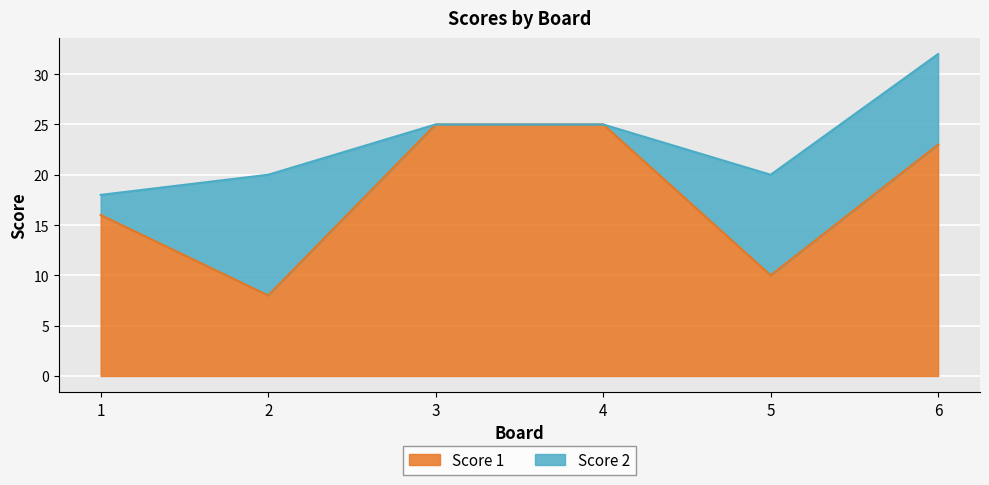

Reading left to right, extract all data points from this chart.

1=16	2=8	3=25	4=25	5=10	6=23